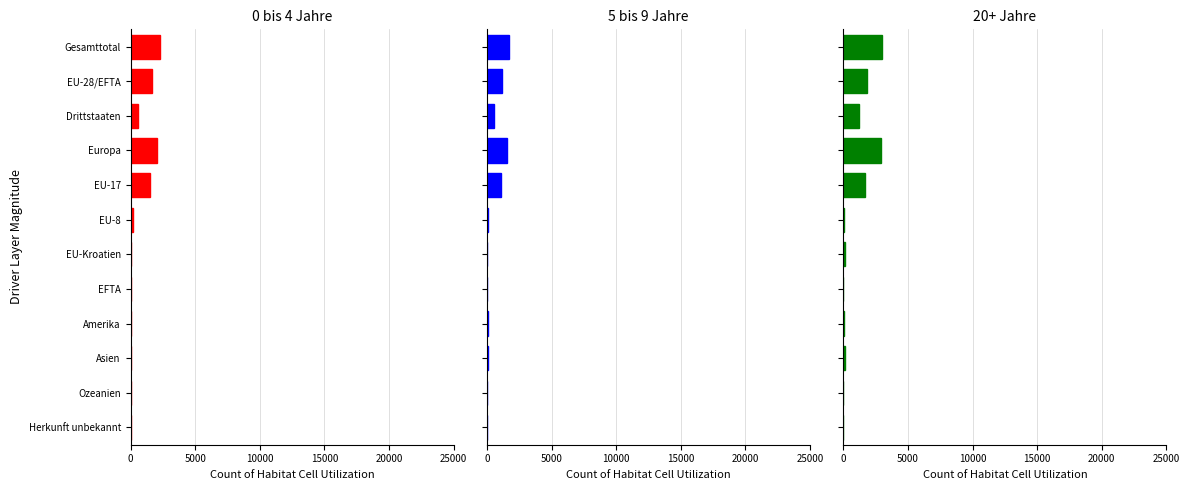

Which series has the largest total across all categories?

20+ Jahre